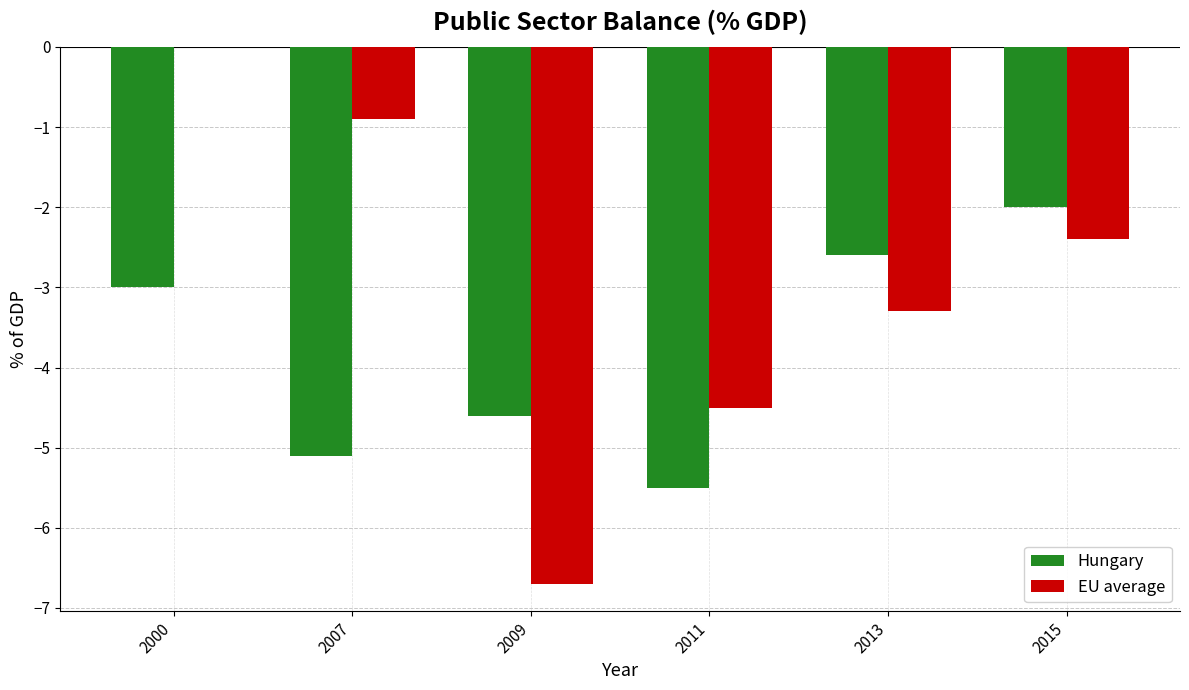

Which series changed the most between 2011 and 2013?

Hungary